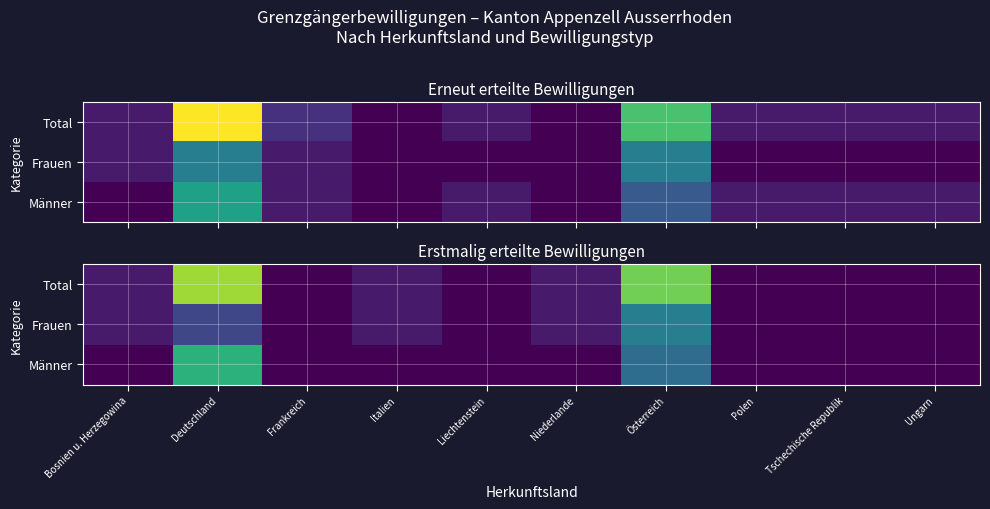

How many distinct data groups are displayed?

3